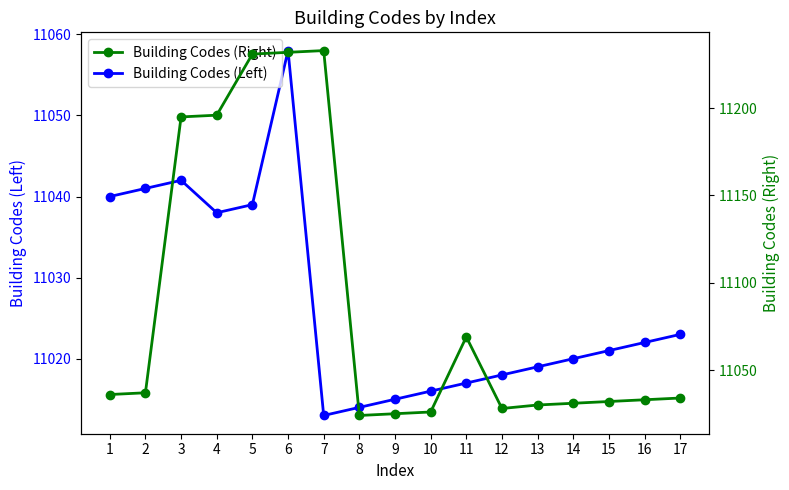

Which series changed the most between 10 and 11?

Building Codes (Right)